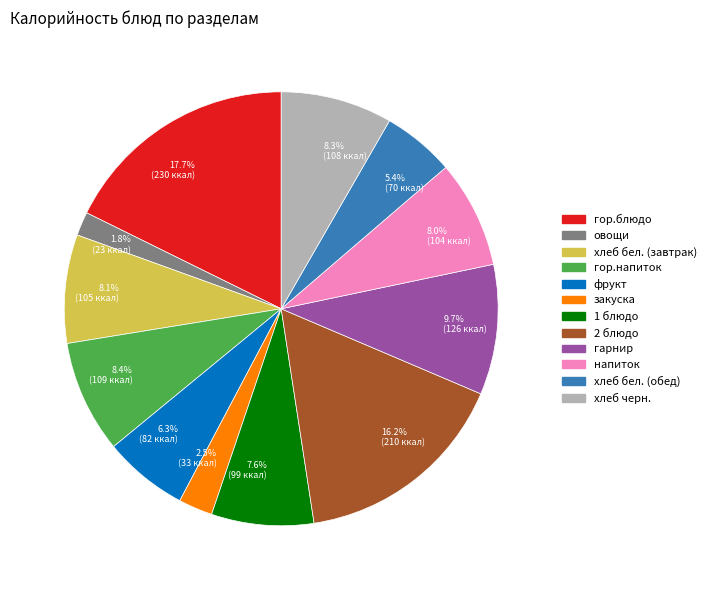

Between 17.7% (230 ккал) and 8.1% (105 ккал), which is larger?

17.7% (230 ккал)